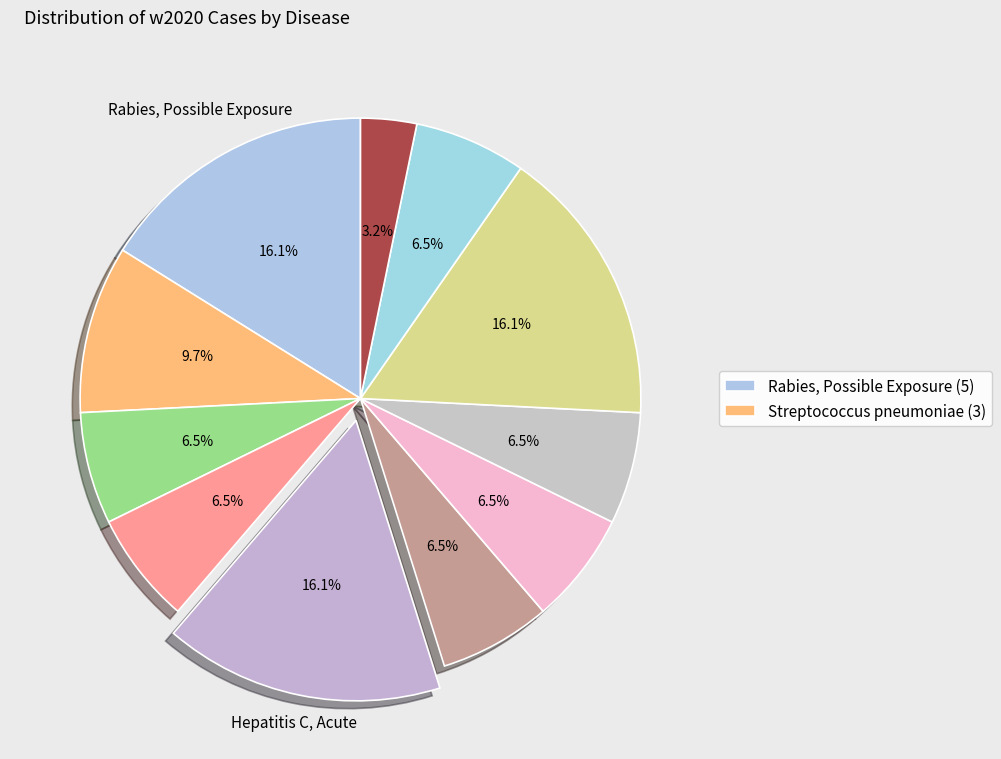

How many segments does this pie chart have?

11